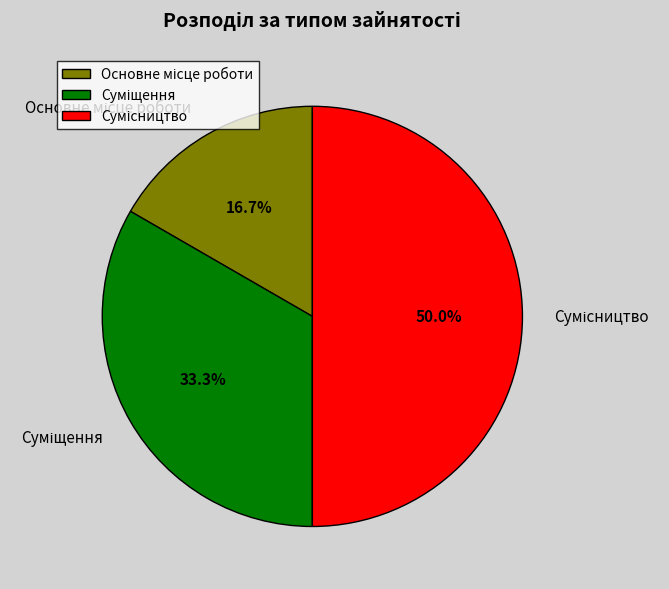

To the nearest percent, what is the difference between the Сумісництво and Суміщення slice percentages?

17%